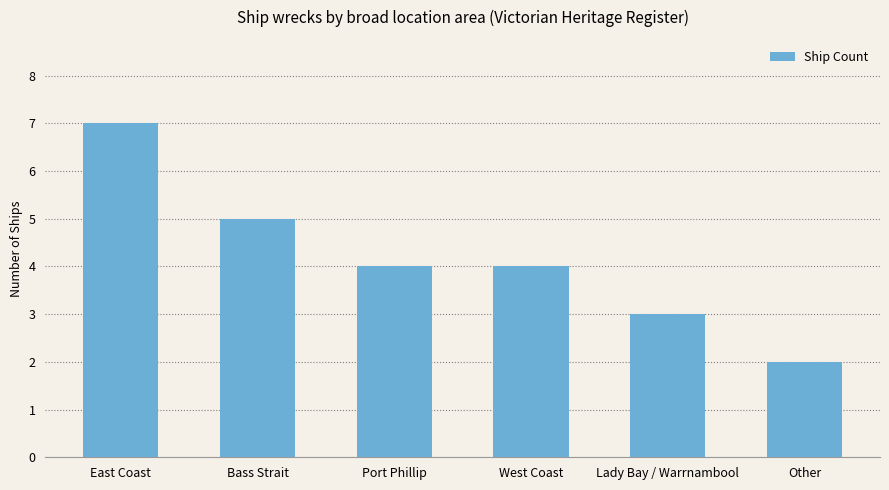

How many distinct data groups are displayed?

1